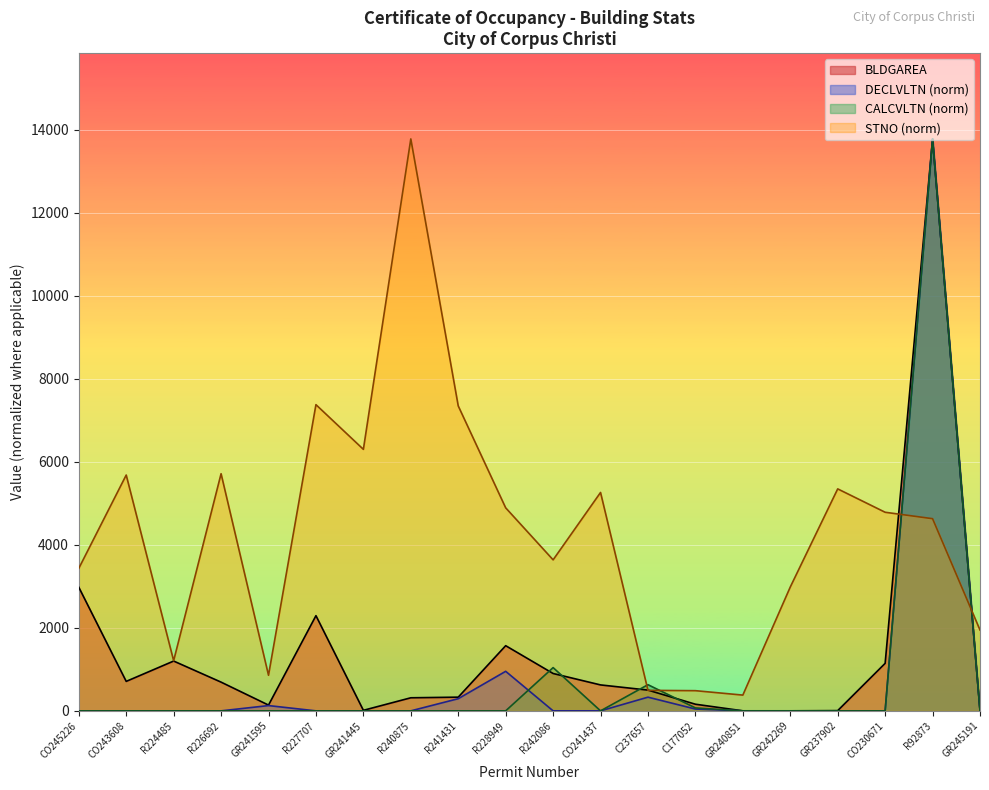

Where is the first local maximum for DECLVLTN?

GR241595